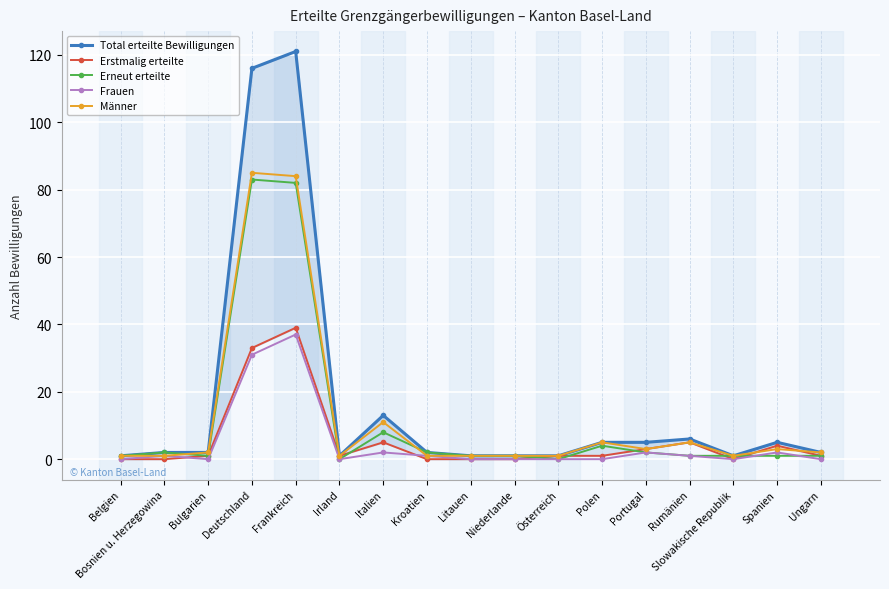

What is the difference between the maximum and minimum values in the Total erteilte Bewilligungen series?

120